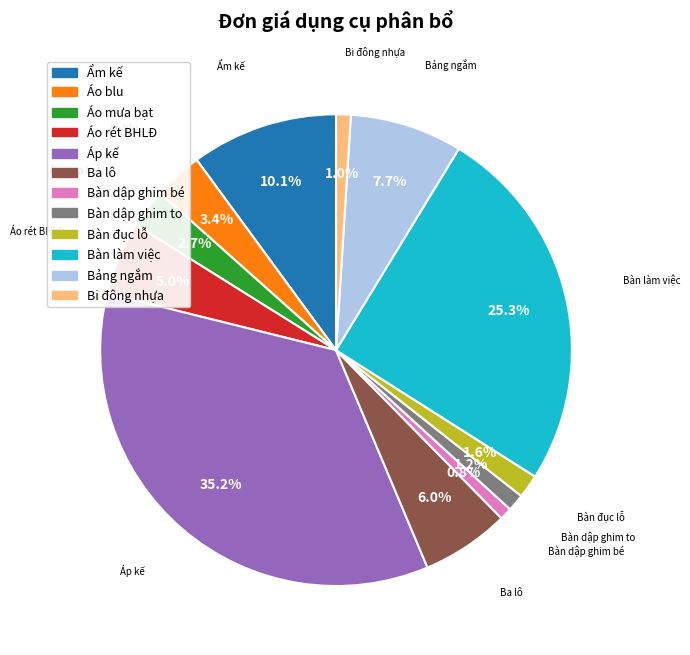

Count the number of slices in the pie.

12